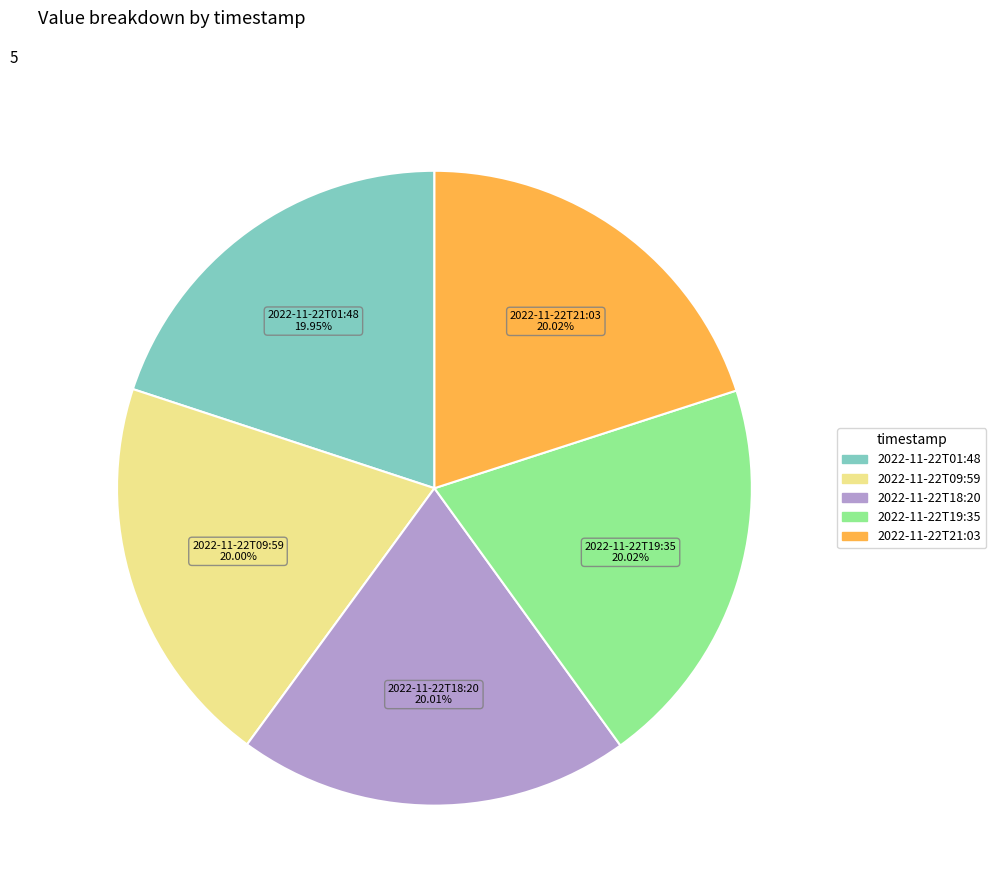

Approximately how many times larger is the value at 2022-11-22T18:20 compared to 2022-11-22T21:03?

1.0